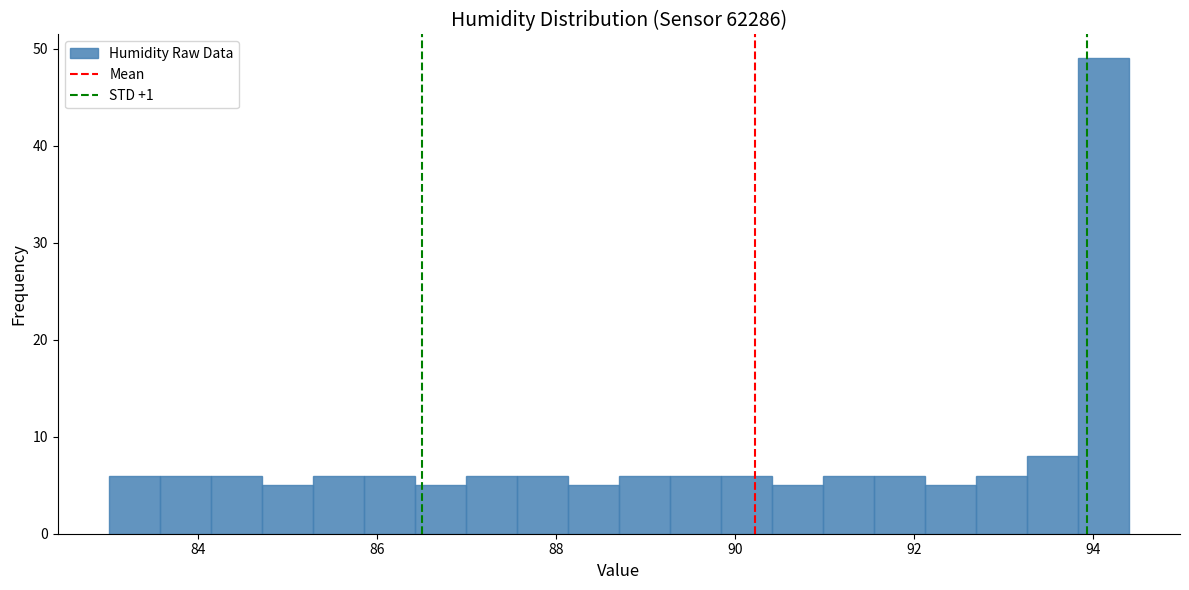

Around what value on the x-axis is the tallest bar? Give the approximate position of its centre, as read against the axis.

94.2